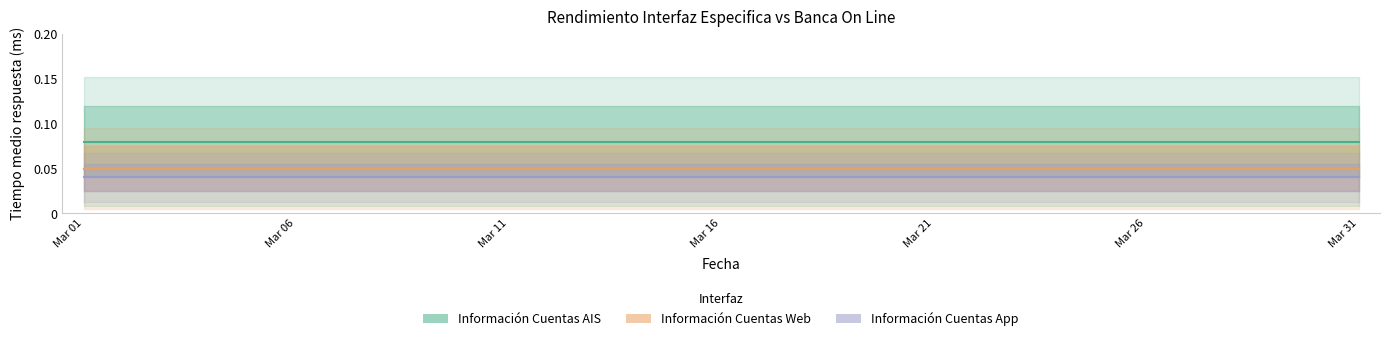

Which series changed the most between Mar 06 and 18?

Información Cuentas AIS